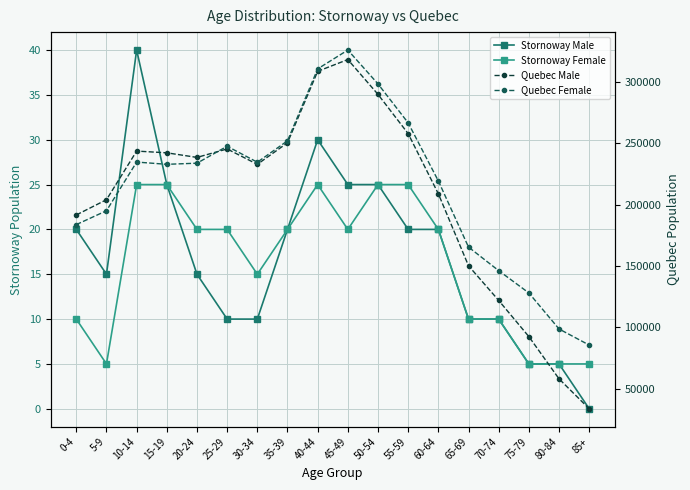

At which label does Stornoway Female reach its minimum?

5-9